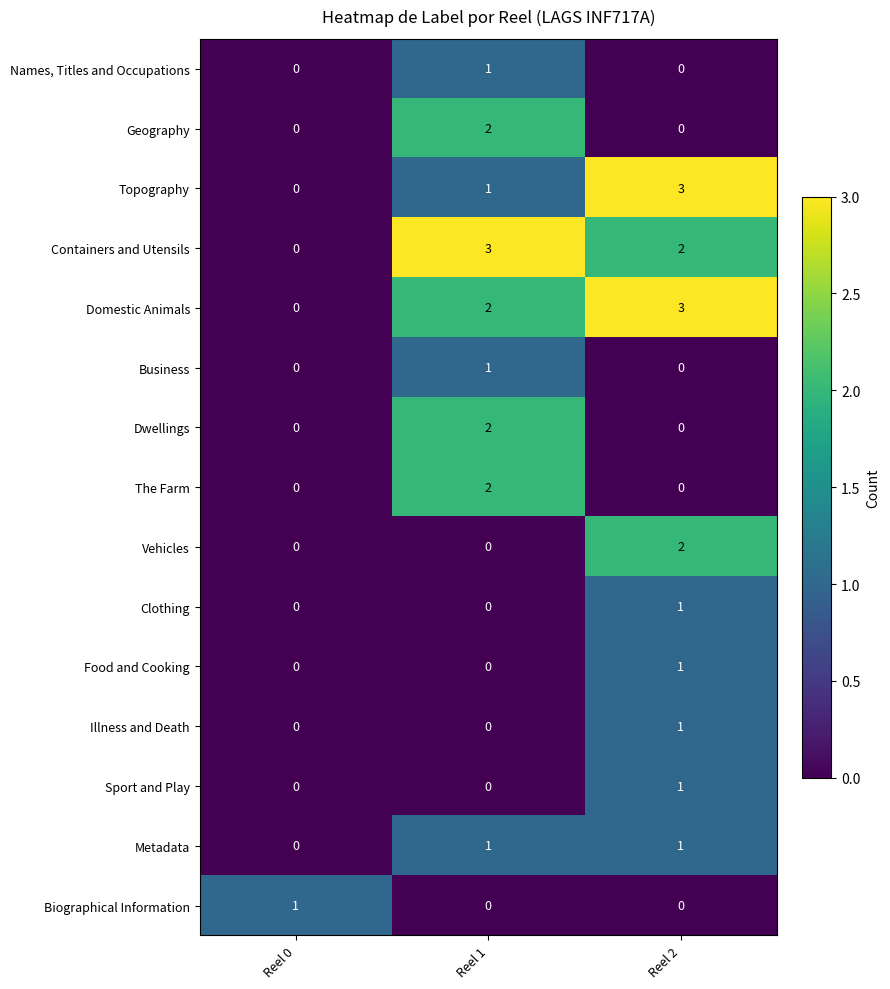

What is the spread (max minus min) of values at Reel 1?

3